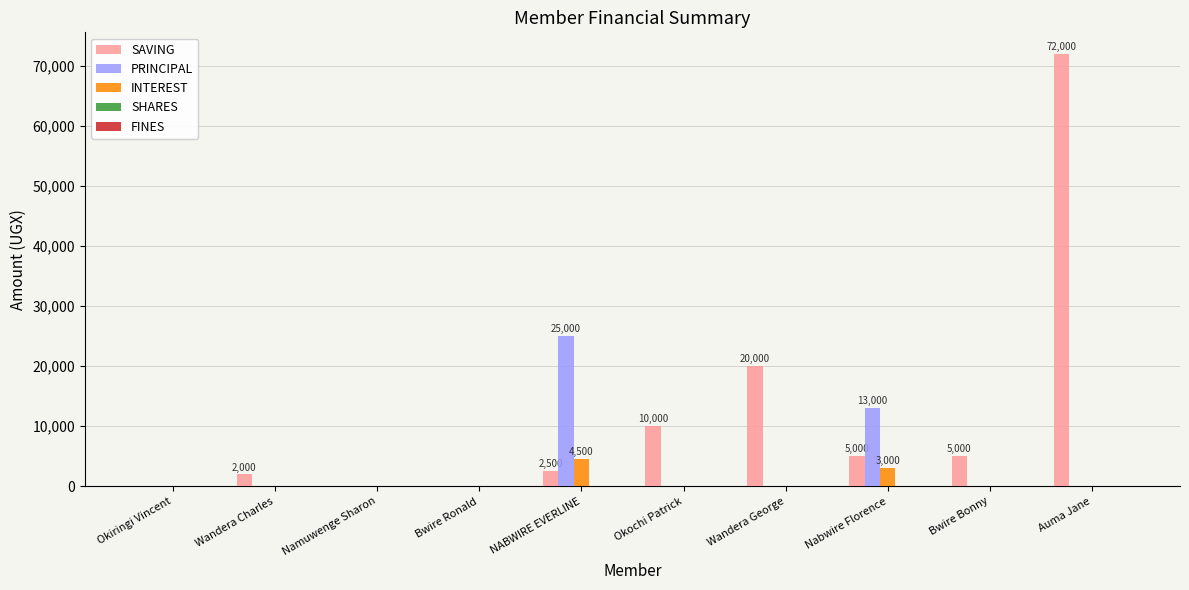

Between Okochi Patrick and Auma Jane, which series saw the biggest shift?

SAVING